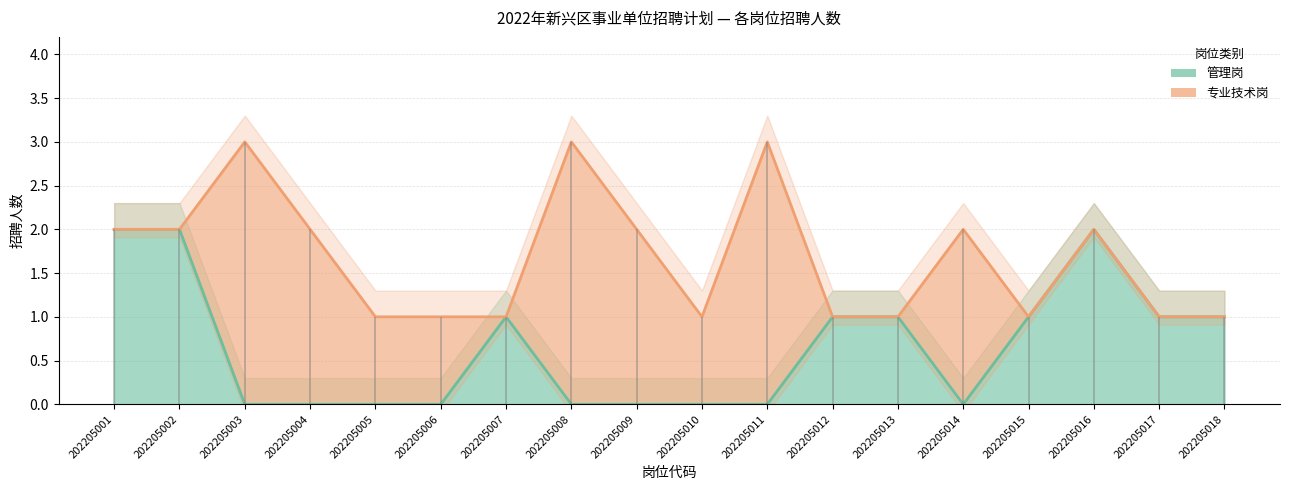

Which has a higher value, 202205015 or 202205016?

202205016